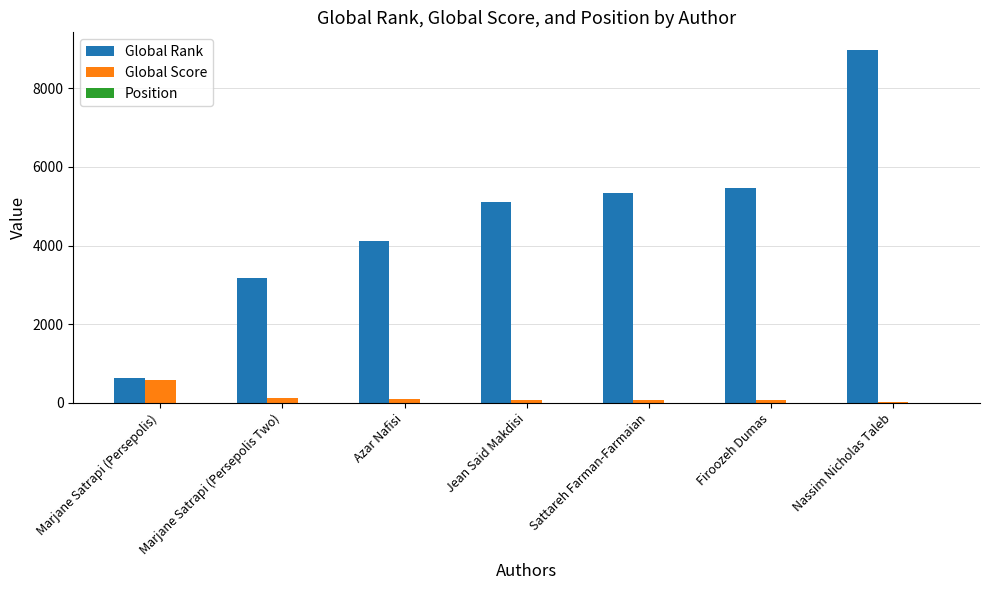

Is it true that Global Rank equals 1547 at Marjane Satrapi (Persepolis Two)?

False